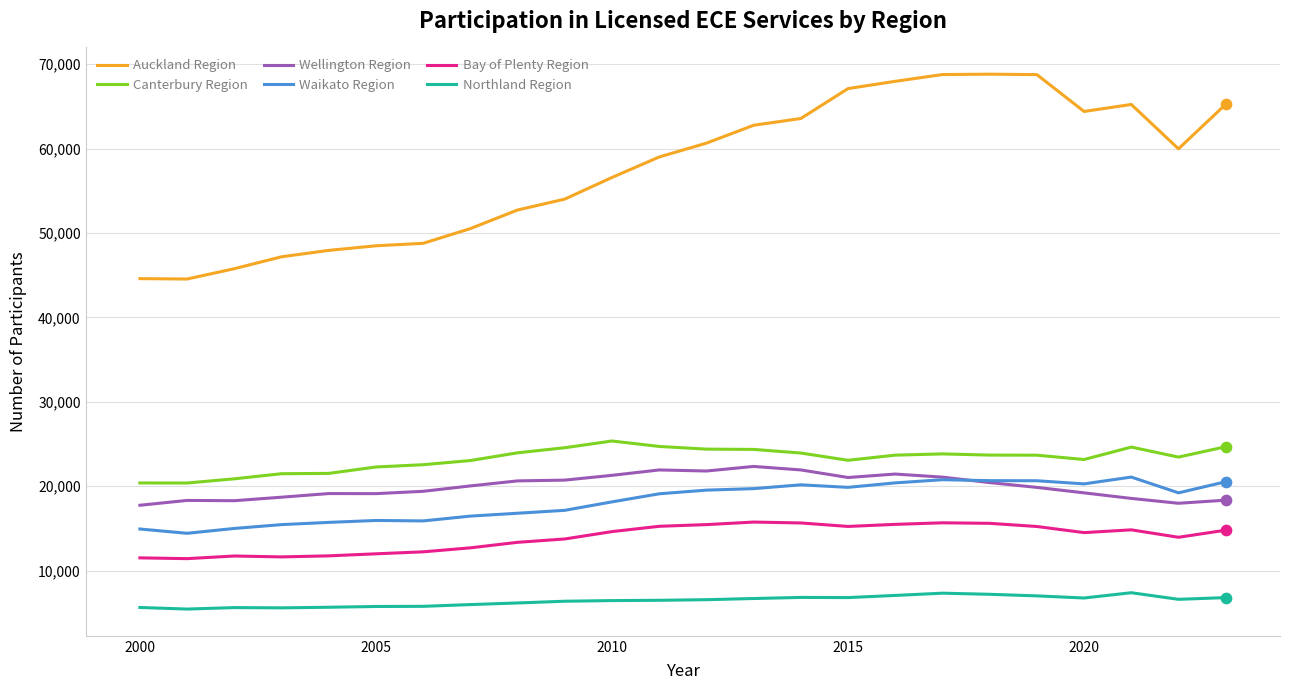

Which series has the largest range (max minus min)?

Auckland Region